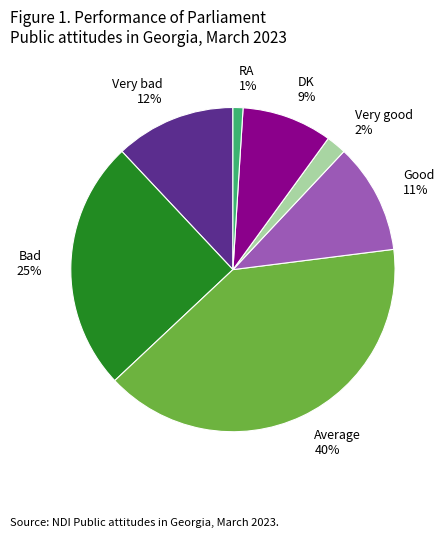

Does any single category account for the majority?

No